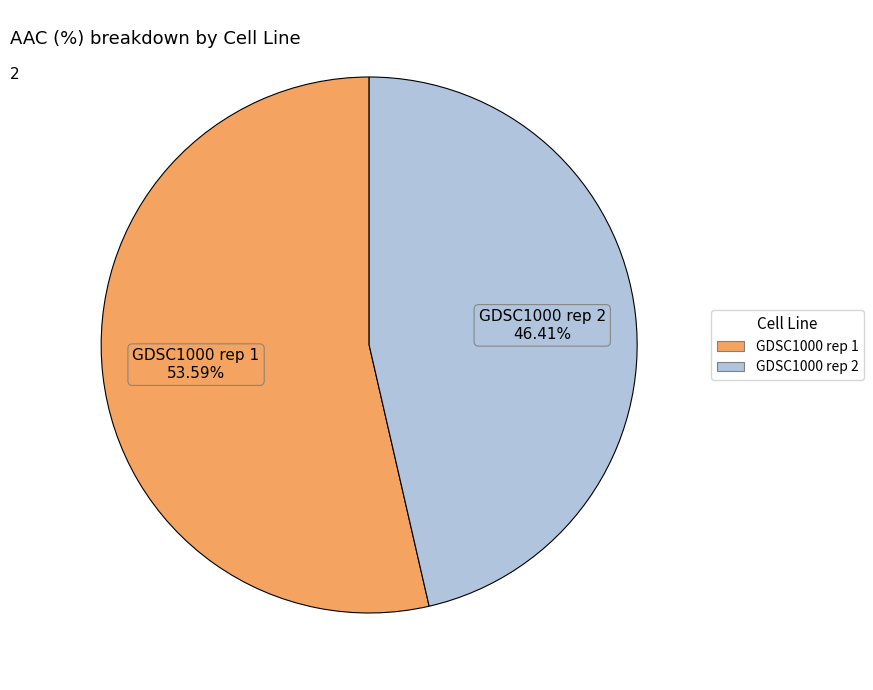

How many segments does this pie chart have?

2